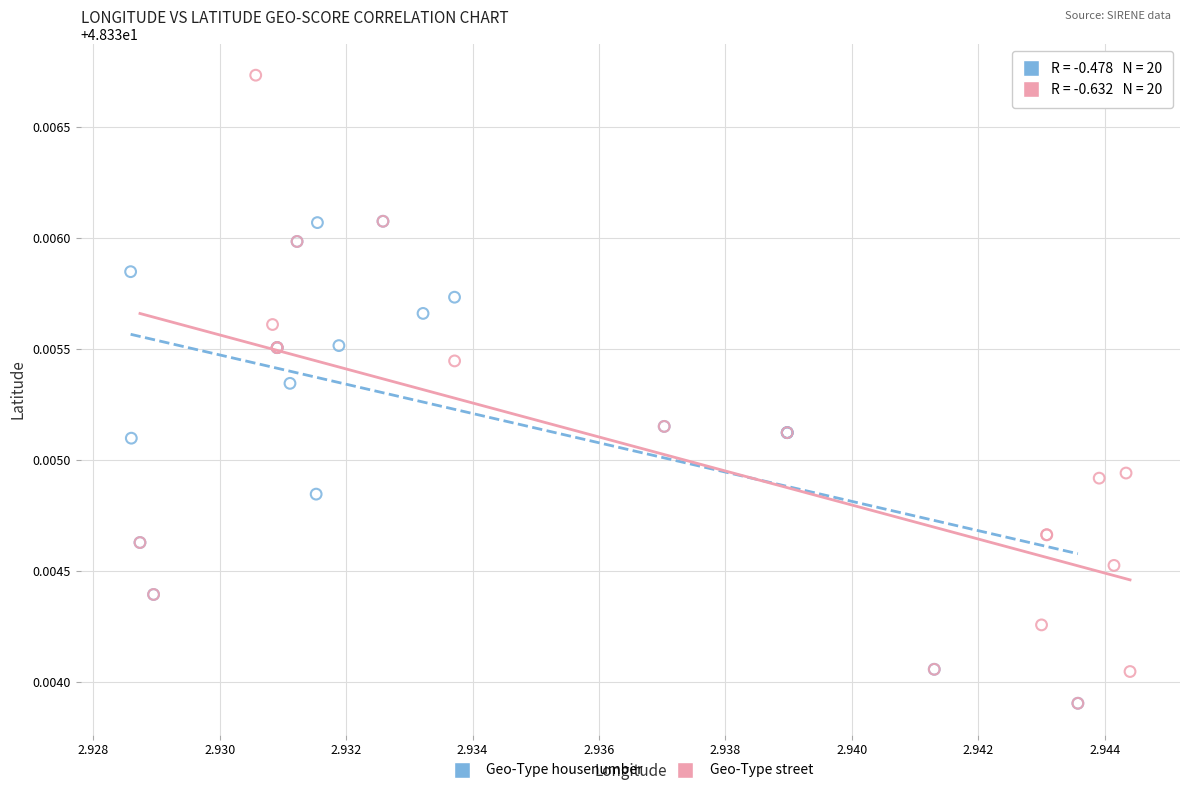

Which series has the largest Y range (max minus min)?

Geo-Type street